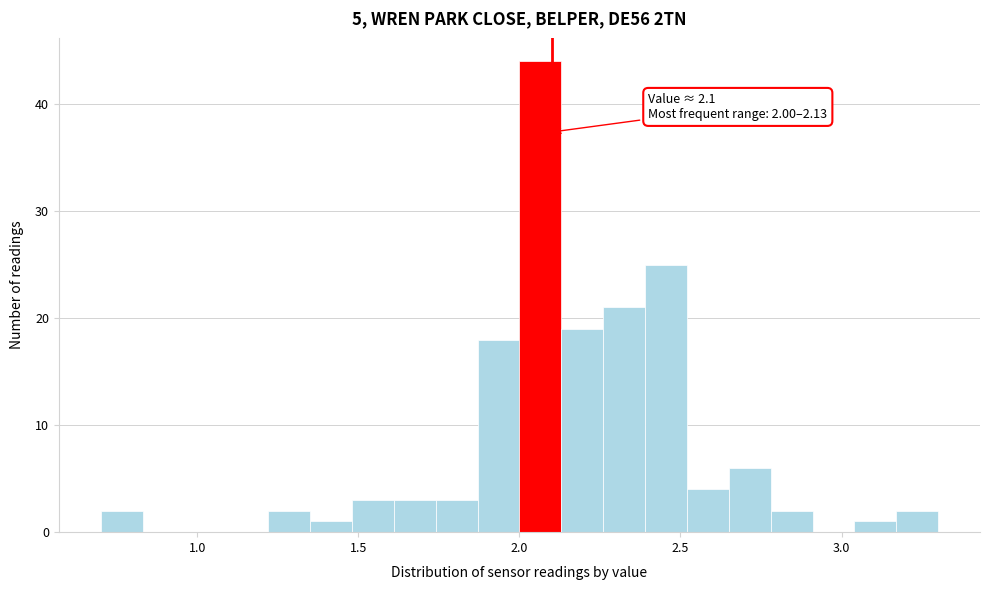

Around what value on the x-axis is the tallest bar? Give the approximate position of its centre, as read against the axis.

2.05